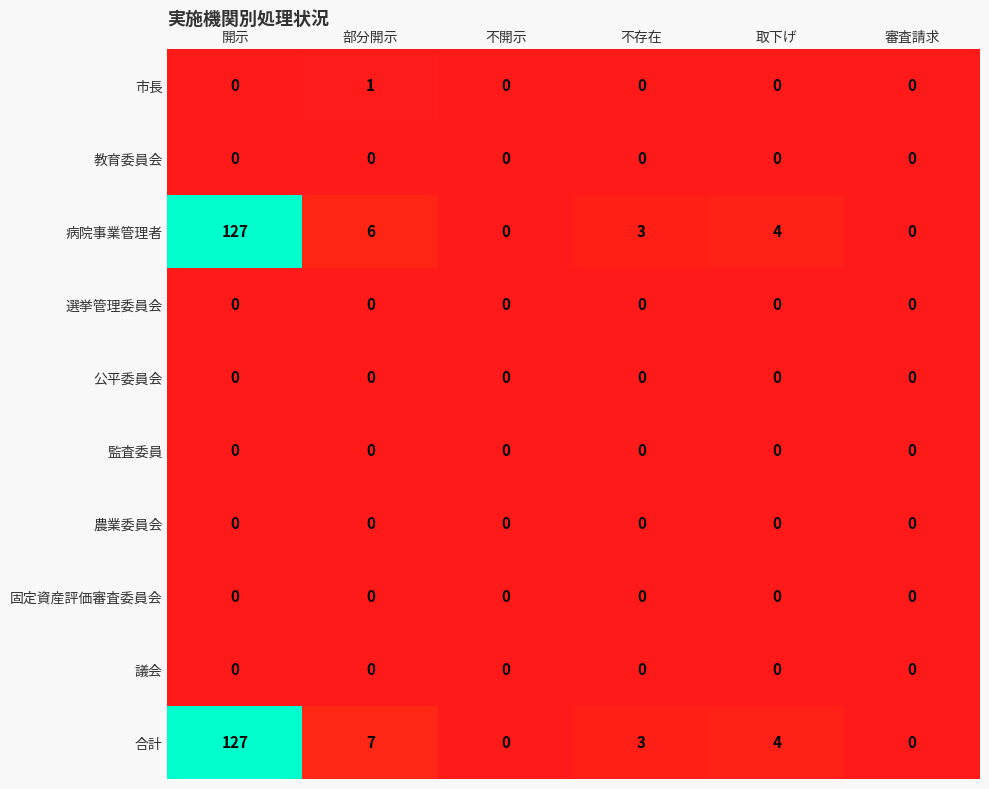

Is it true that 病院事業管理者 equals 2 at 不存在?

False